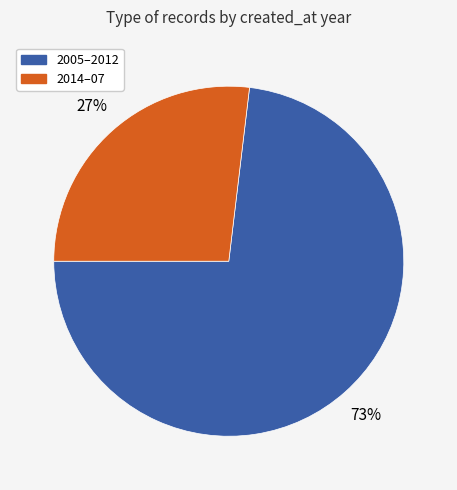

To the nearest percent, what is the average slice percentage?

50%